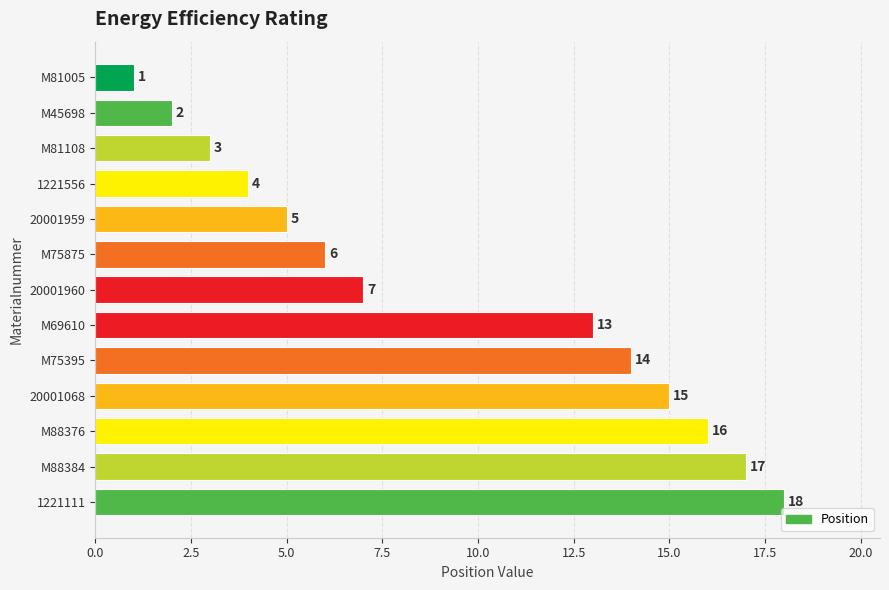

What is the value of the 3rd bar from the top?

3